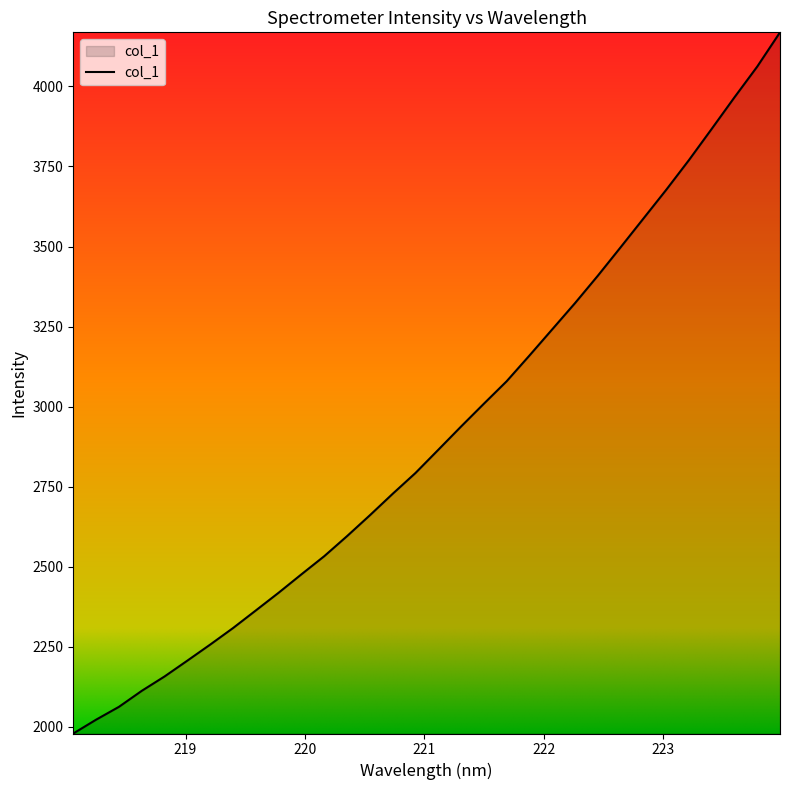

What is the greatest value displayed?

4169.1